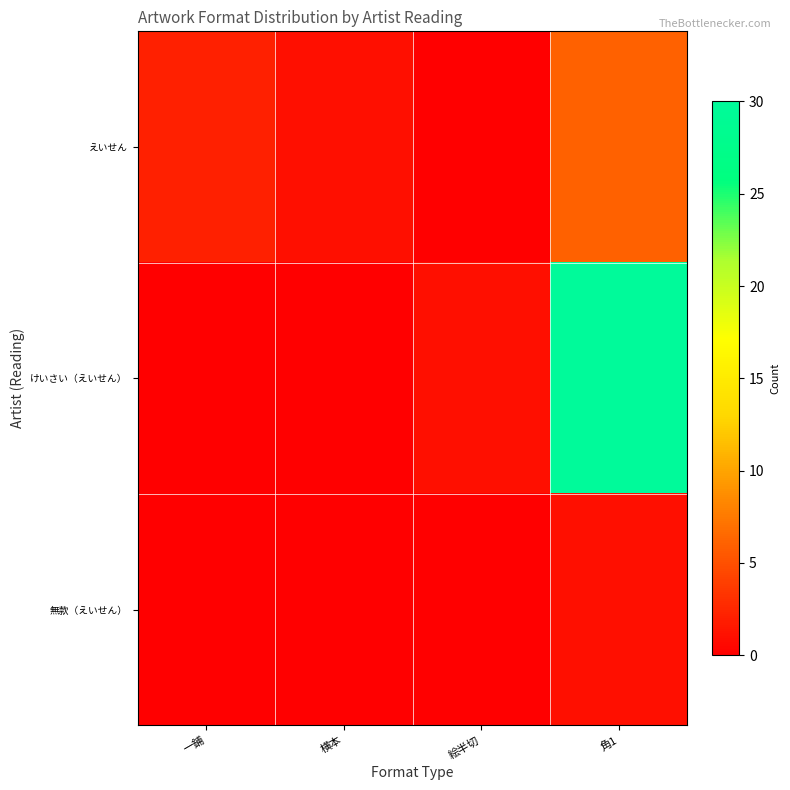

Count the number of categories in the chart.

4